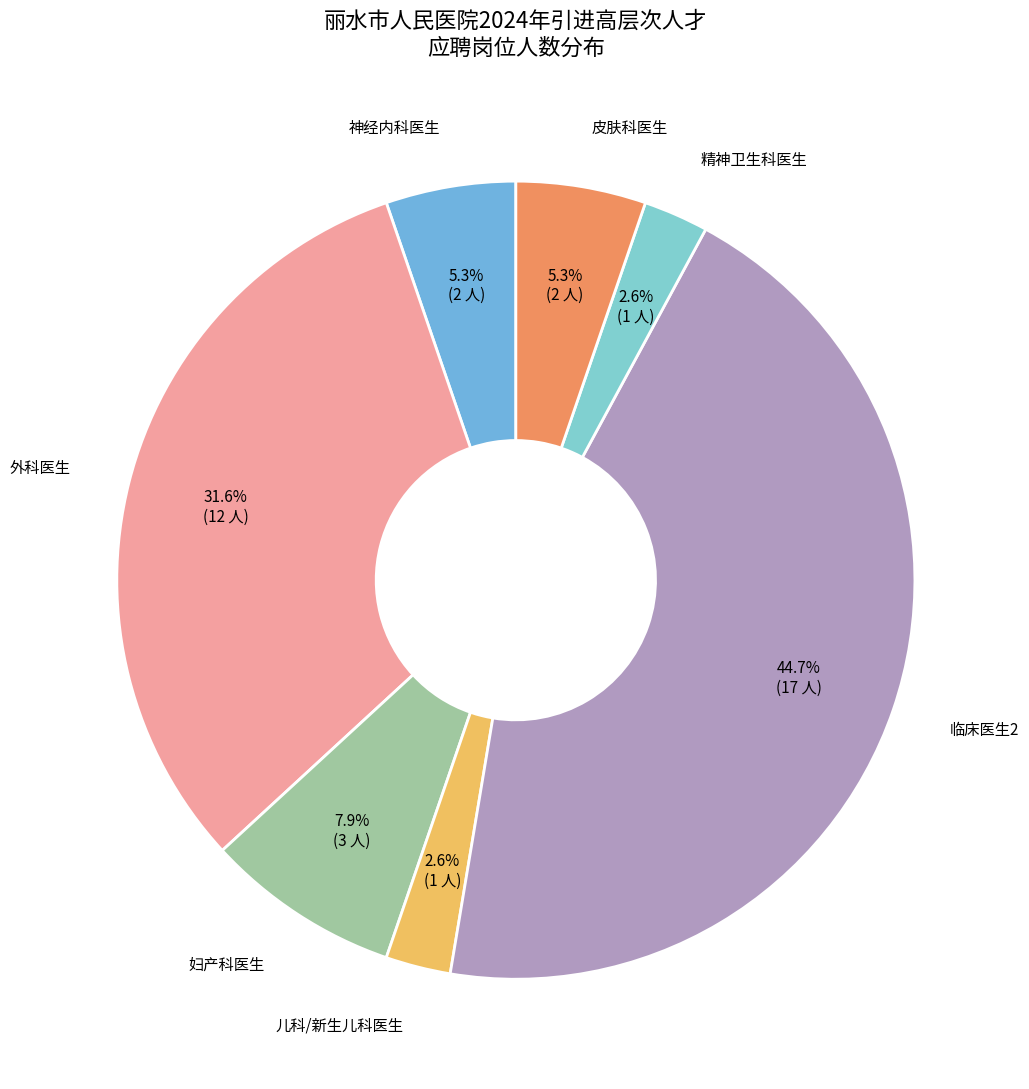

To the nearest percent, what percentage of the pie is 精神卫生科医生?

3%